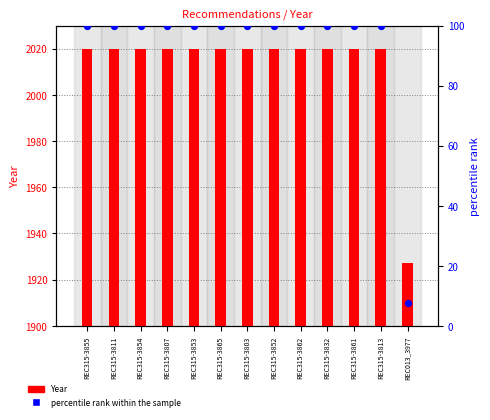

What is the total value across all series at REC315-3861?

2120.0